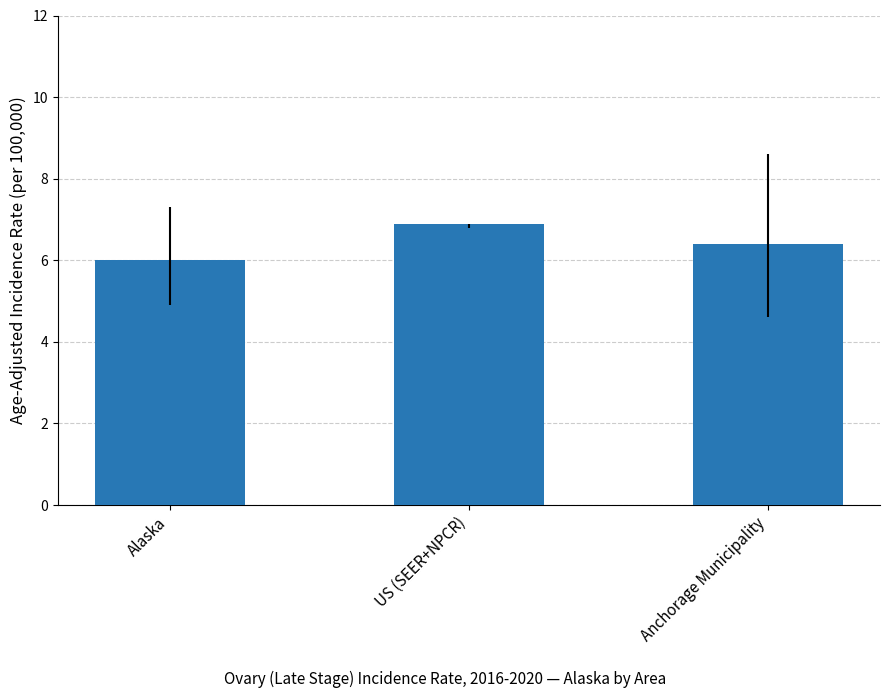

Approximately how many times larger is the value at US (SEER+NPCR) compared to Anchorage Municipality?

1.1